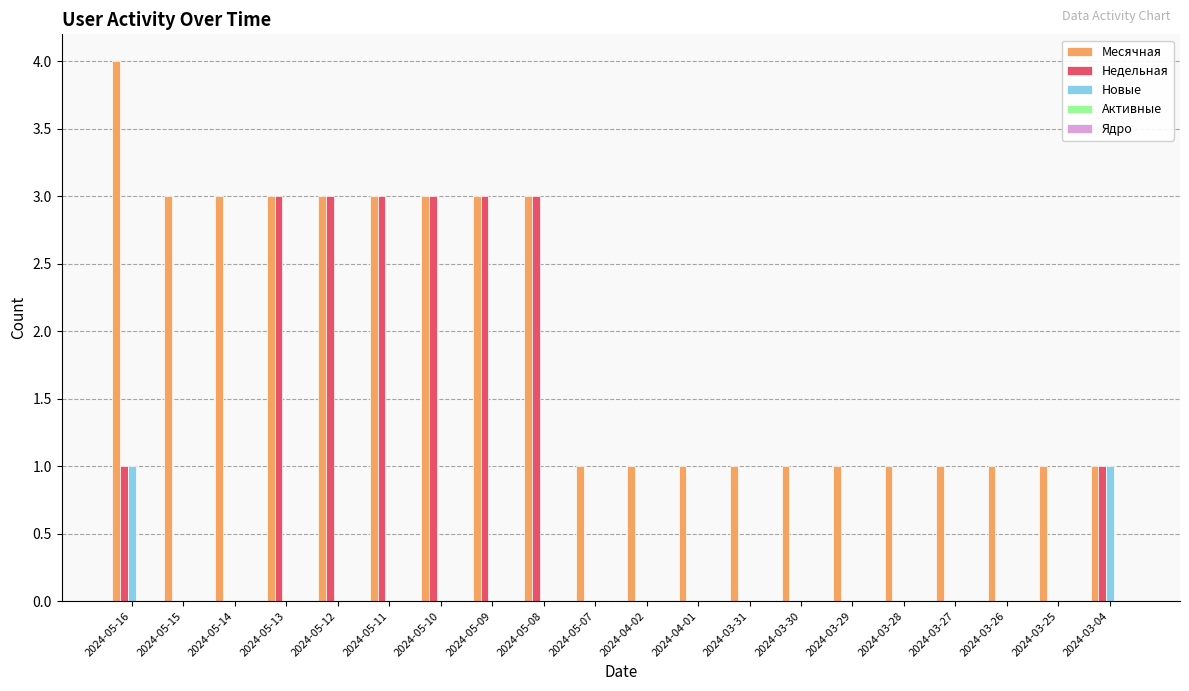

What is the approximate value of Месячная at 2024-05-09?

3